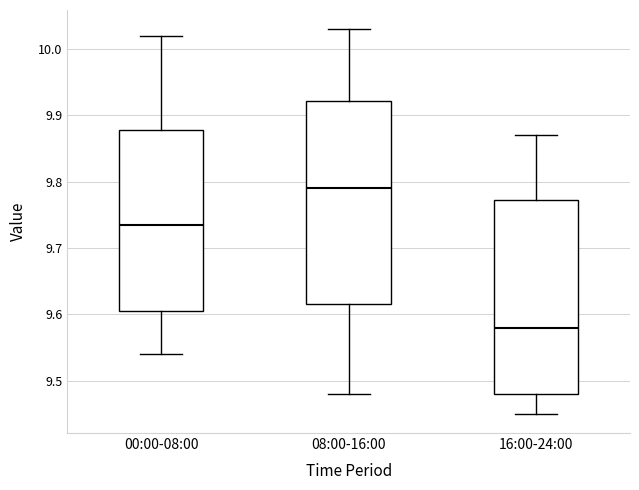

Reading left to right, transcribe this box plot: for each box, give where its median line is, the range the box spans, and where its two whiskers end, as read against the y-axis. The values are not printed on the chart, so give them approximately, as read against the axis.

00:00-08:00: median 9.74, box 9.61 to 9.88, whiskers 9.54 to 10.02
08:00-16:00: median 9.79, box 9.62 to 9.92, whiskers 9.48 to 10.03
16:00-24:00: median 9.58, box 9.48 to 9.77, whiskers 9.45 to 9.87